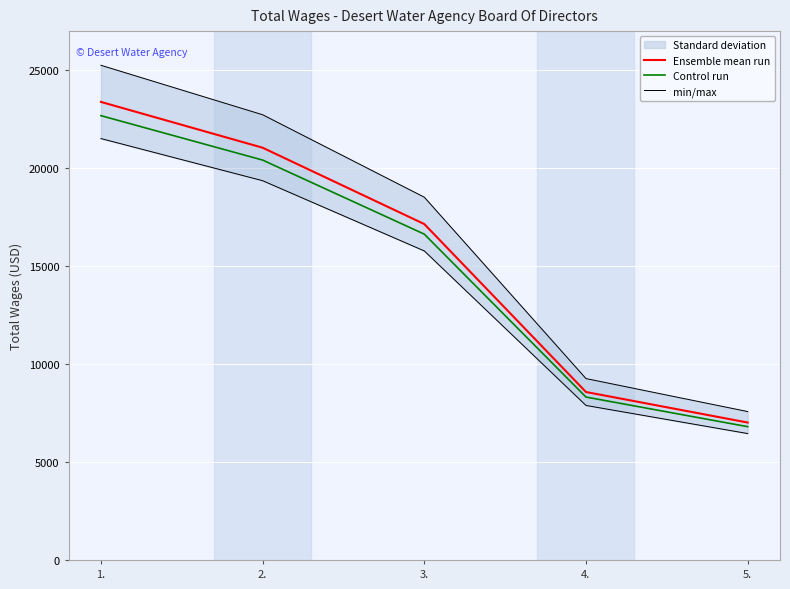

What is the spread (max minus min) of values at 5.?

771.8